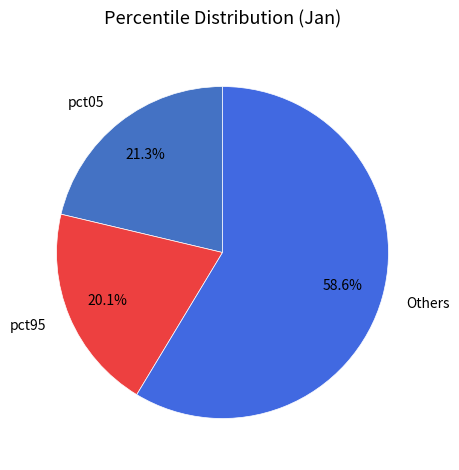

What portion of the pie excludes pct95?

79.9%